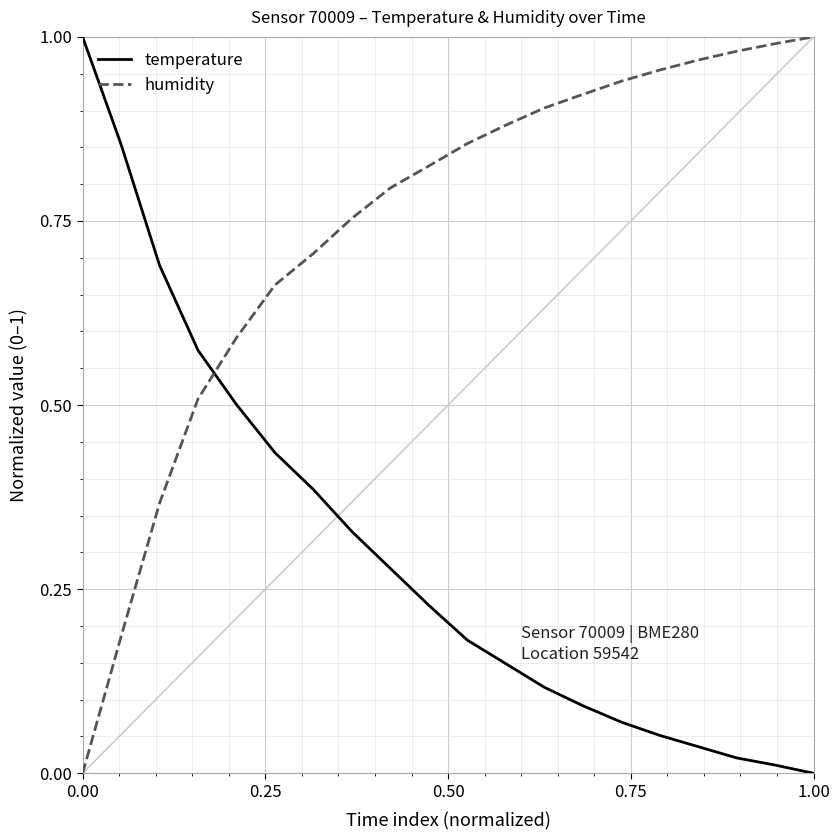

Which series has the largest total across all categories?

humidity